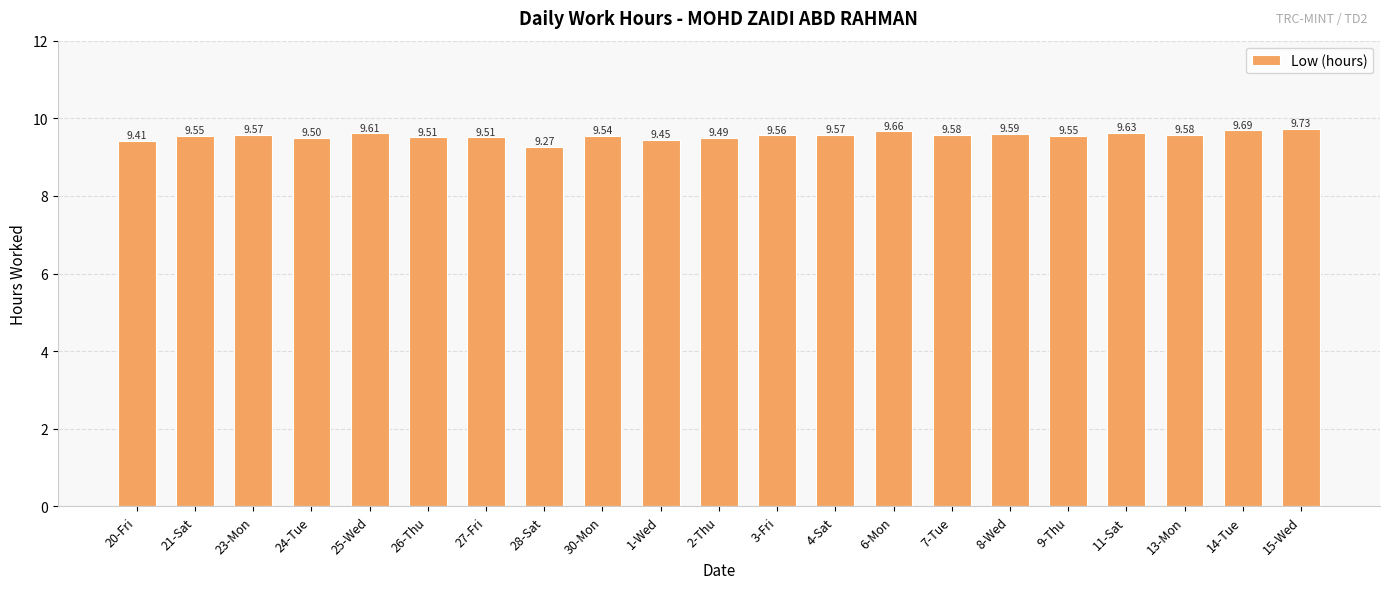

The chart shows a value of 9.5 at 30-Mon. True or false?

True